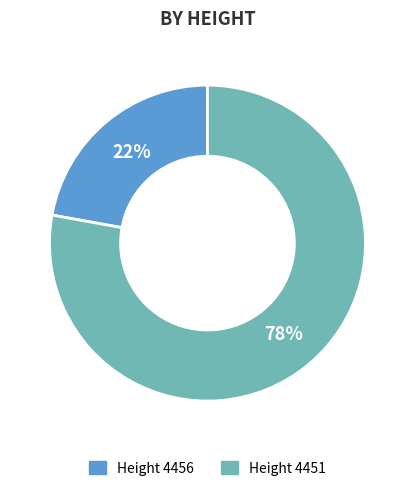

Does any single category account for the majority?

Yes